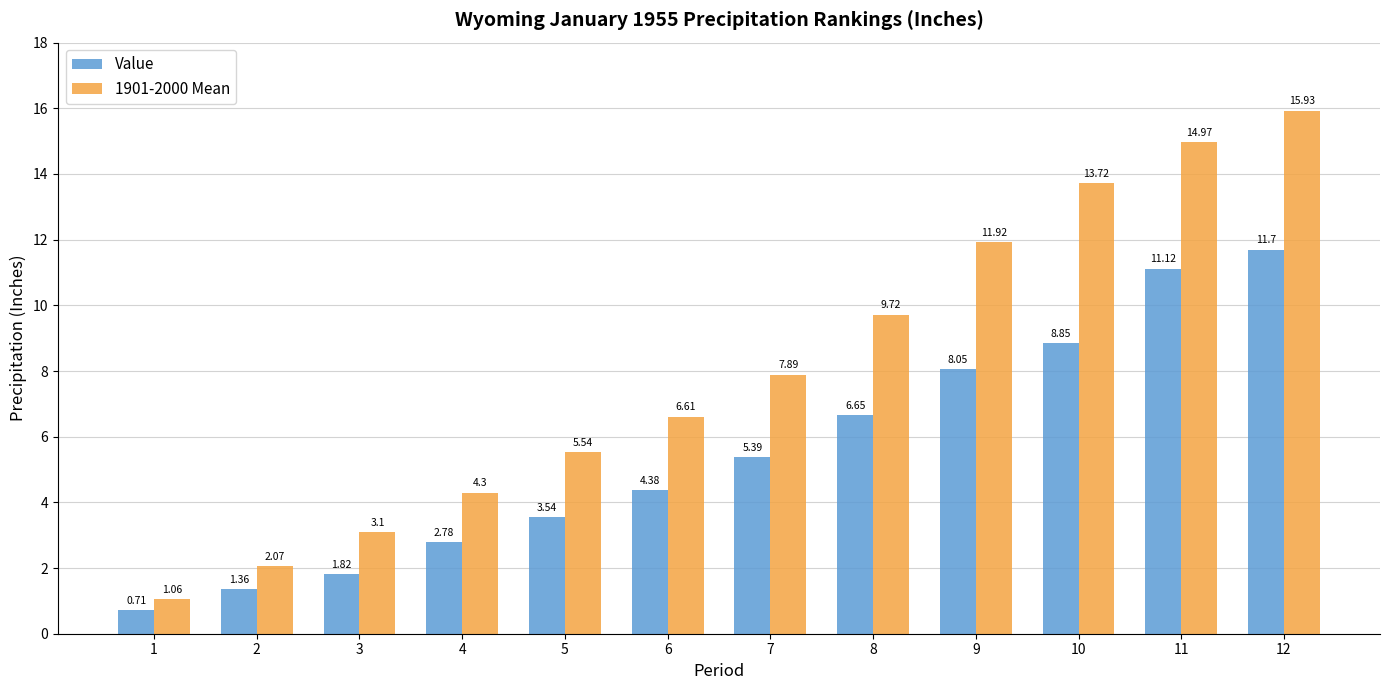

How many data points in 1901-2000 Mean are above 7?

6